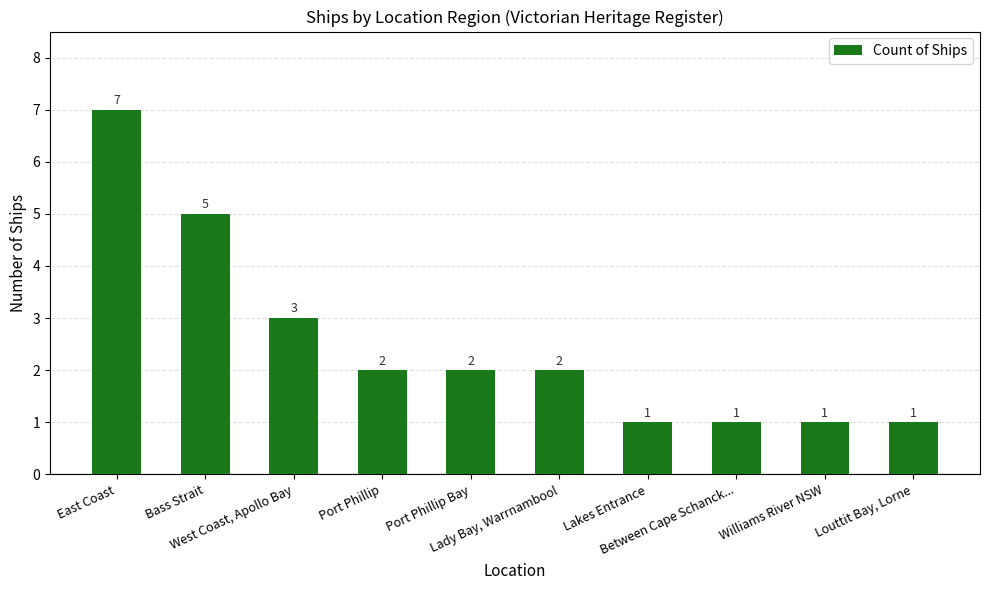

What is the difference between the maximum and minimum values?

6